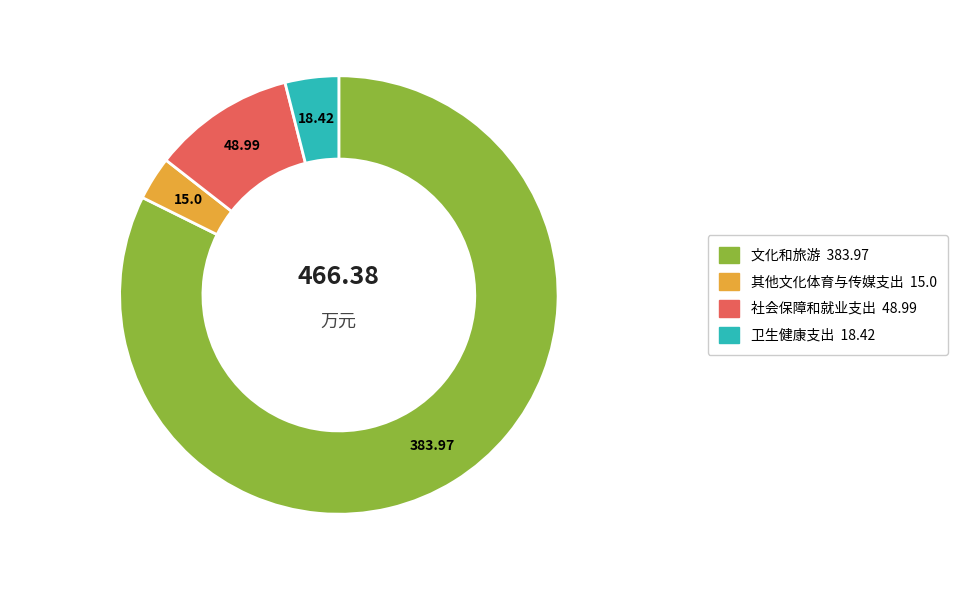

Is there any slice that represents more than half of the pie?

Yes